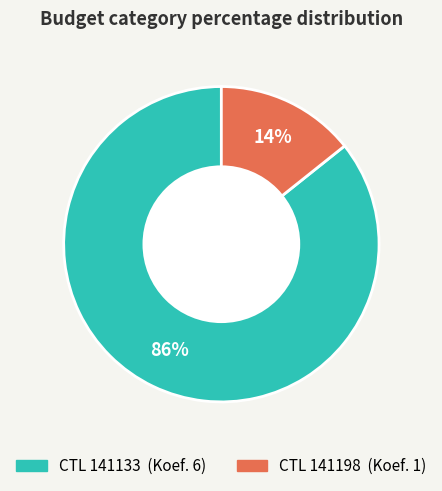

To the nearest percent, what is the average slice percentage?

50%